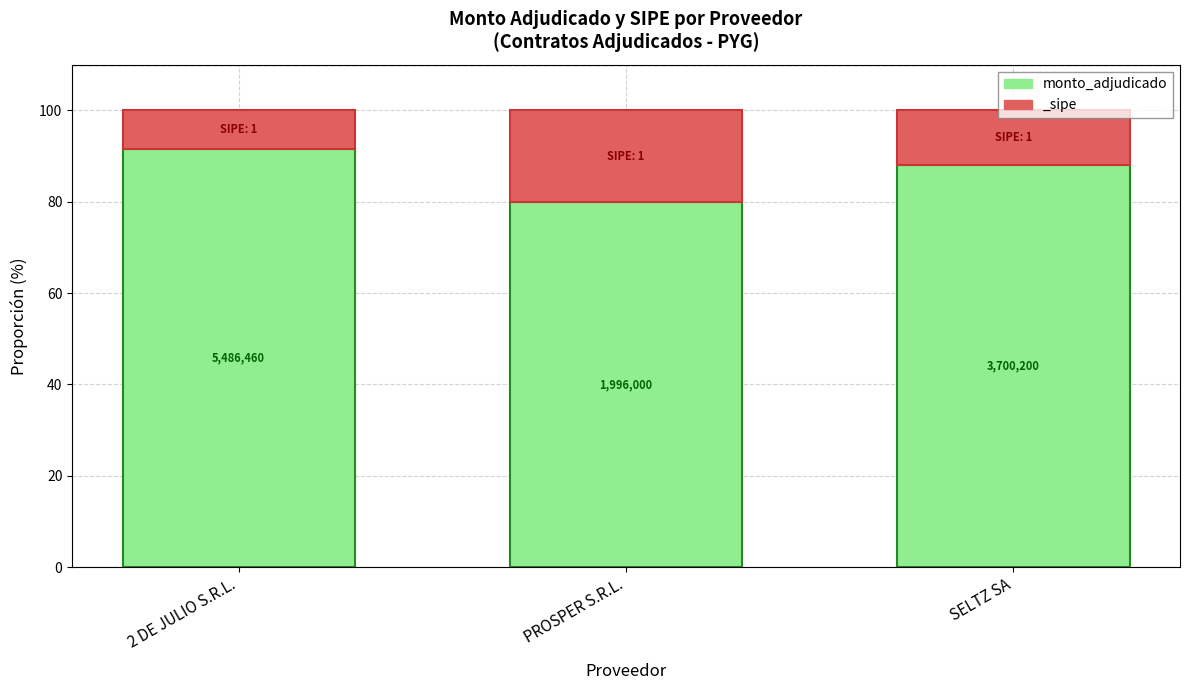

Is it true that the value at PROSPER S.R.L. is 40.0?

False